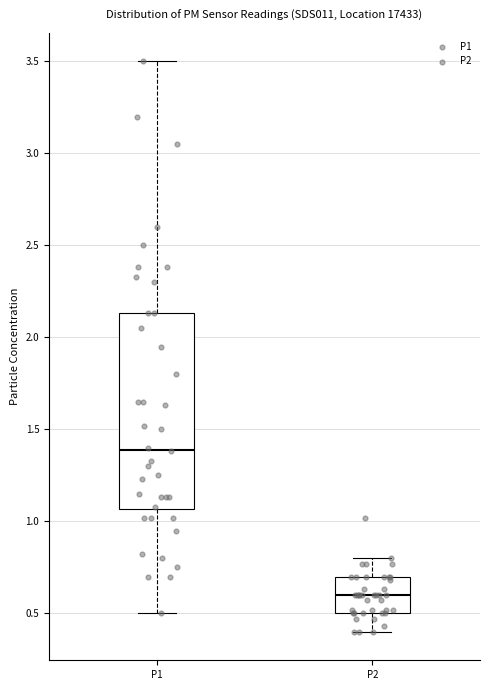

Reading left to right, read every box against the y-axis: the position of its median line, the range the box covers, and the ends of its whiskers. The values are not printed on the chart, so give them approximately, as read against the axis.

P1: median 1.40, box 1.05 to 2.15, whiskers 0.50 to 3.50
P2: median 0.60, box 0.50 to 0.70, whiskers 0.40 to 0.80